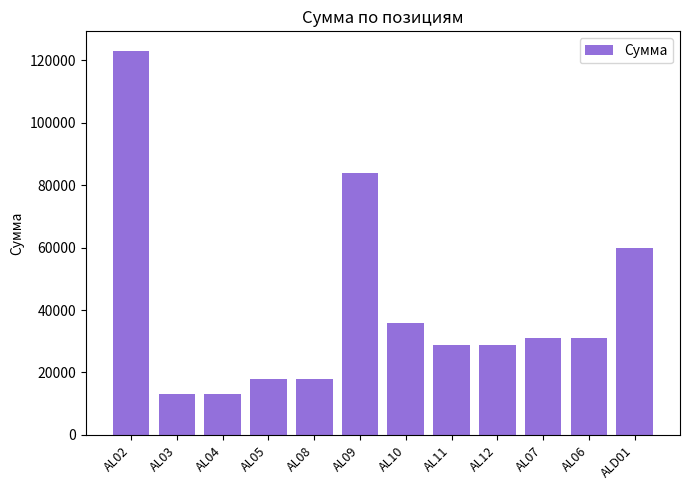

What is the sum of the values at AL06 and AL11?

60000